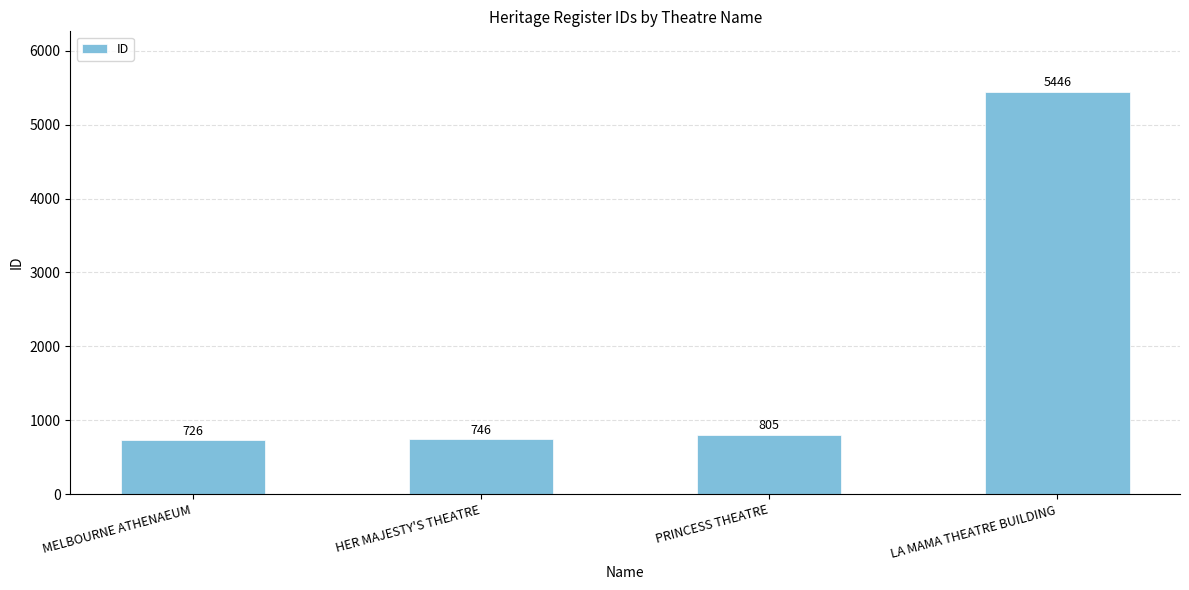

How many categories are shown in the chart?

4